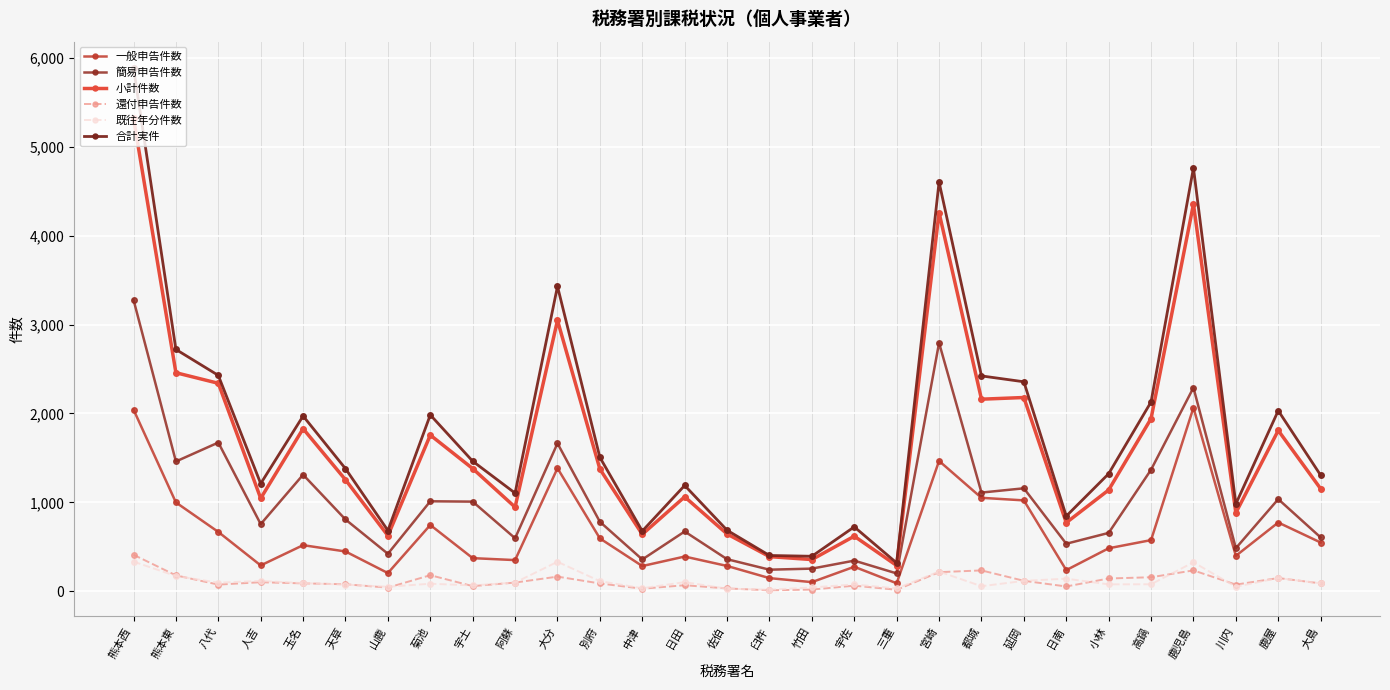

Where is the first local maximum for 小計件数?

玉名